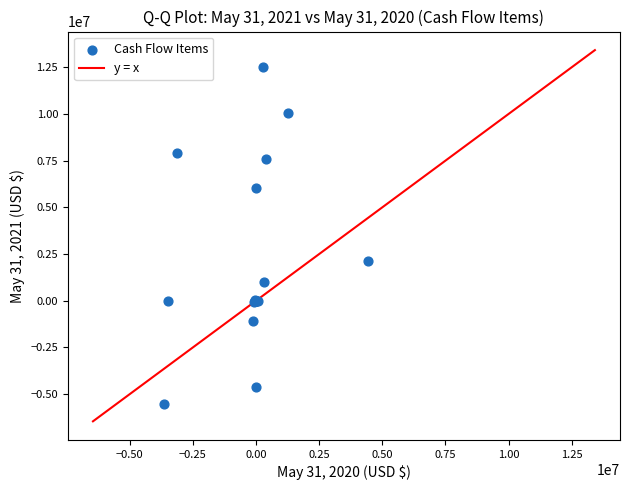

What Y value in the scatter plot is closest to 3482435?

2142072